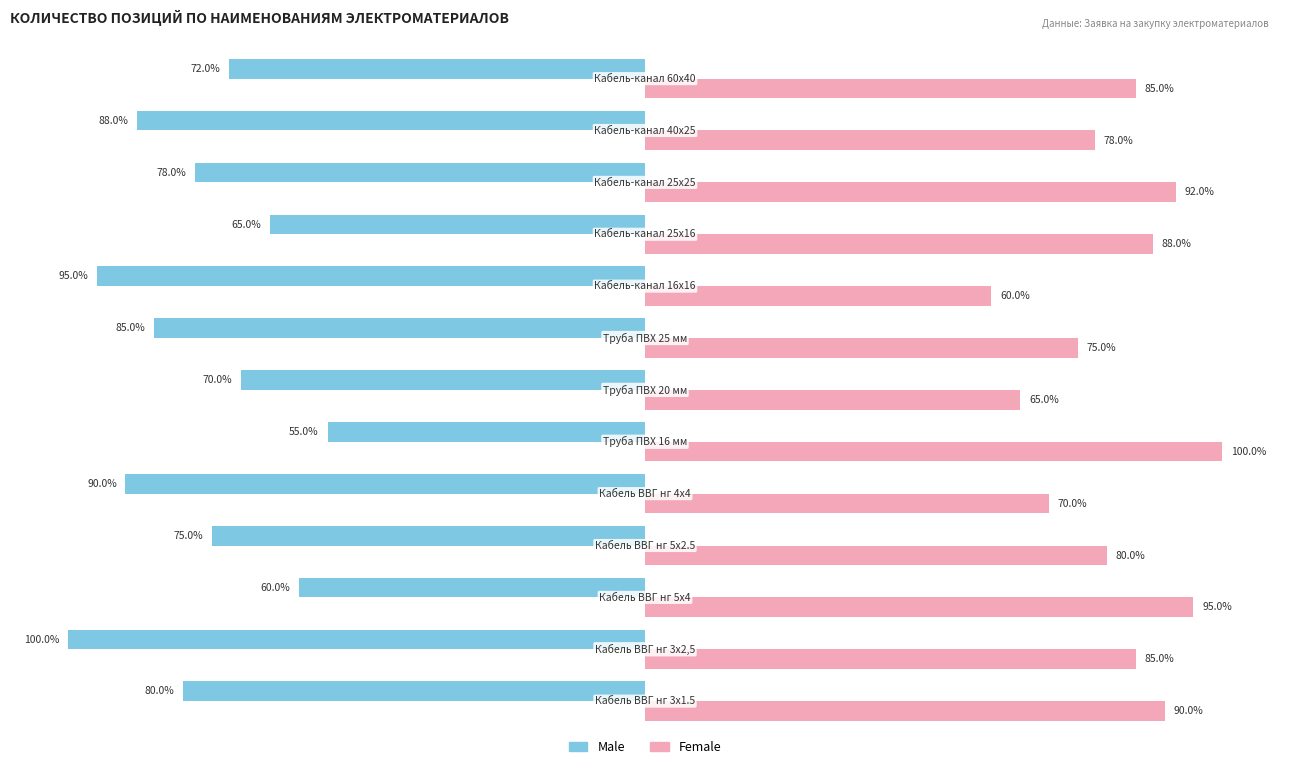

List the series in order of their peak value, highest first.

Female, Male